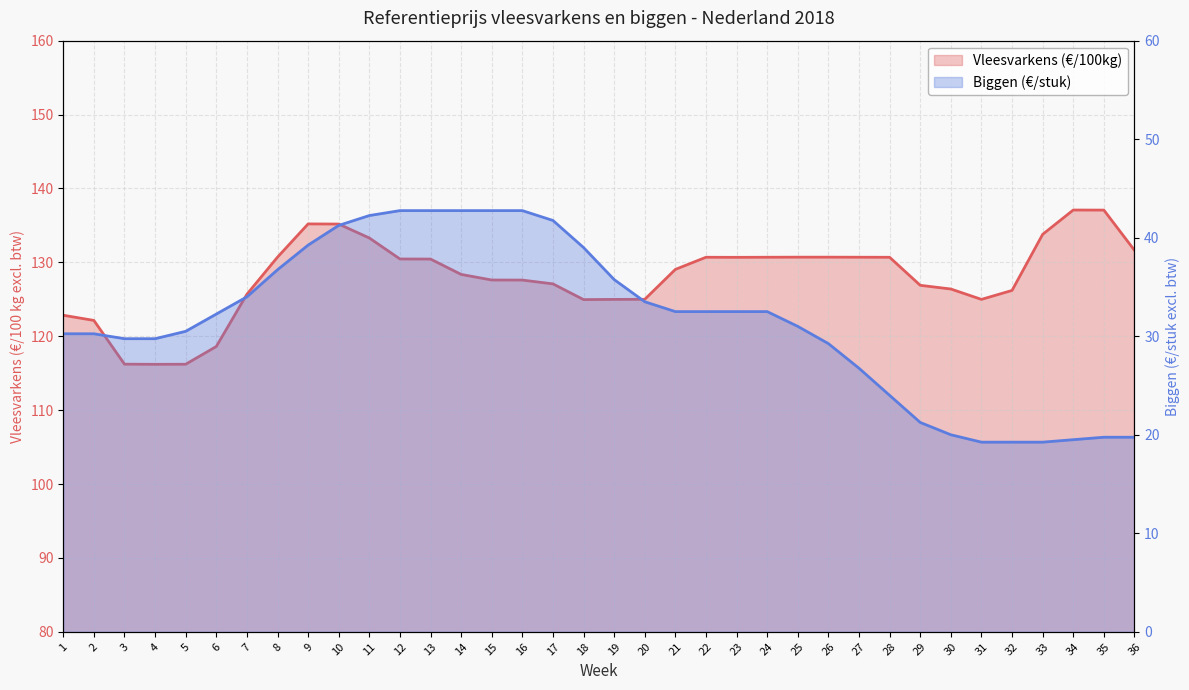

How many interior local peaks does the Vleesvarkens (€/100kg) series have?

3